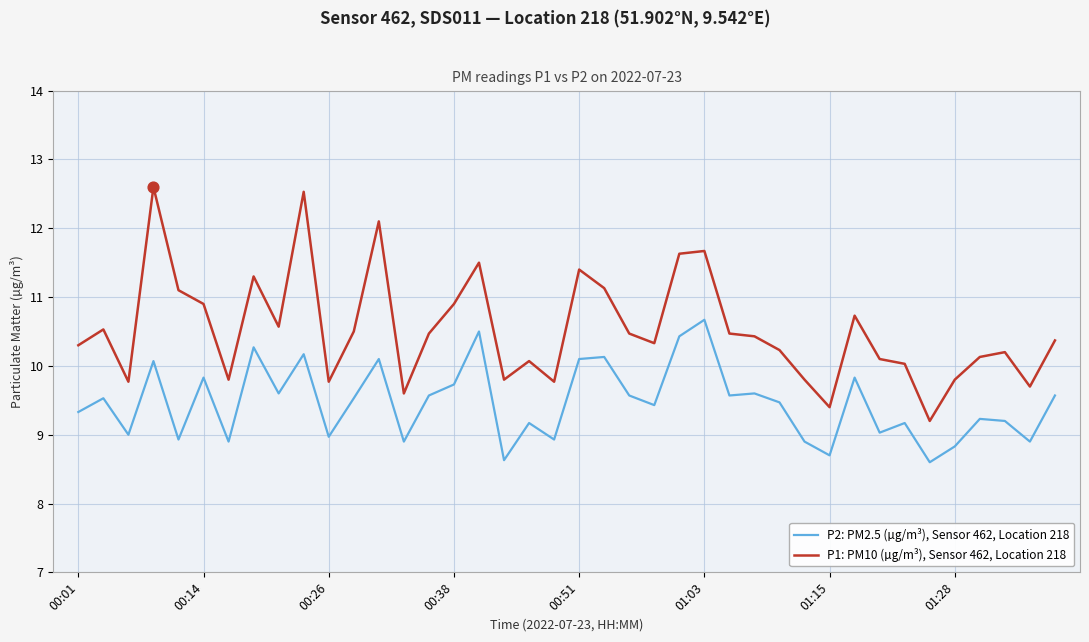

Which series has the widest spread of values?

P1: PM10 (µg/m³), Sensor 462, Location 218